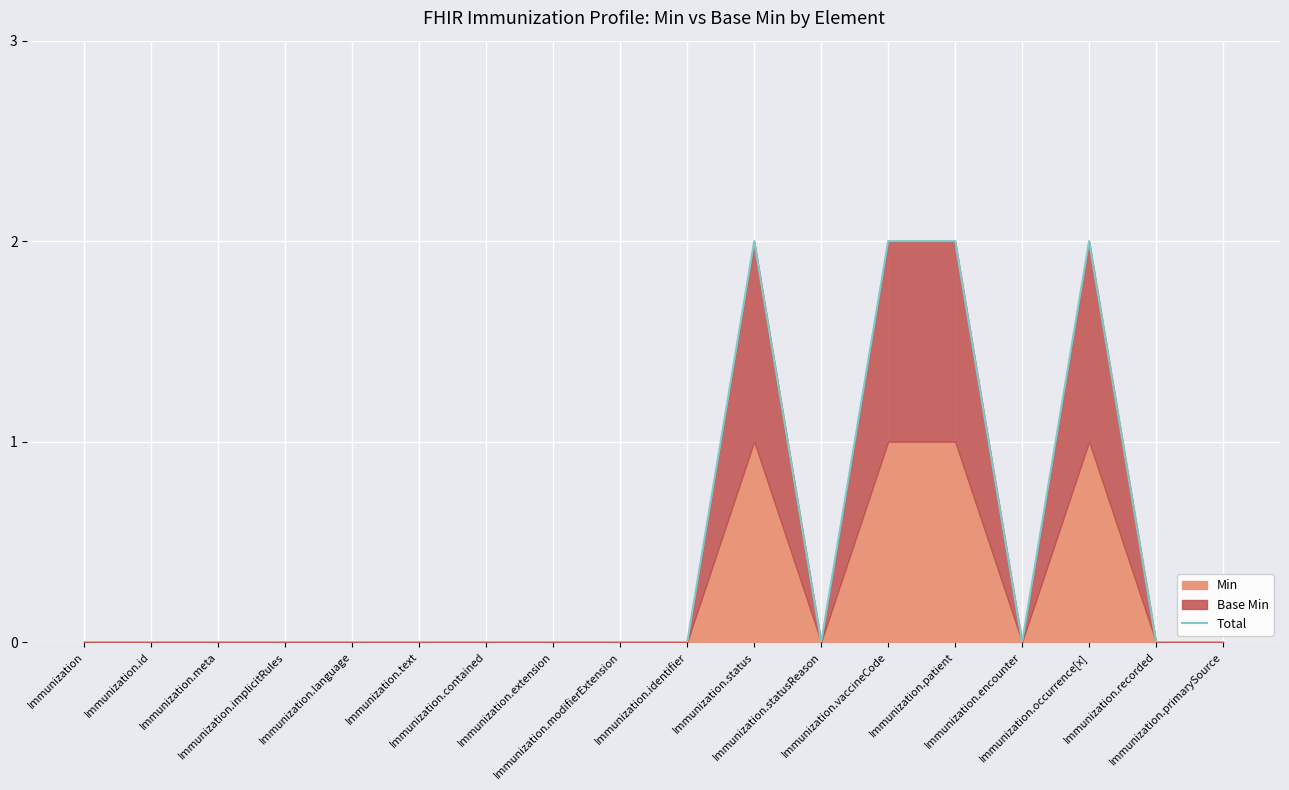

Which label corresponds to the smallest value in the chart?

Immunization